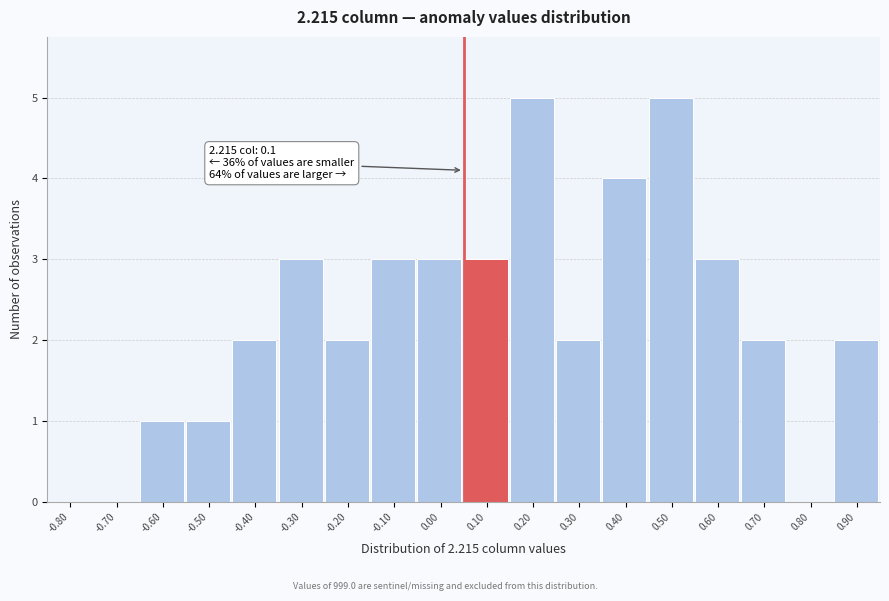

Reading right to left, list all the values displayed in this chart.

0.90=2	0.80=0	0.70=2	0.60=3	0.50=5	0.40=4	0.30=2	0.20=5	0.10=3	0.00=3	-0.10=3	-0.20=2	-0.30=3	-0.40=2	-0.50=1	-0.60=1	-0.70=0	-0.80=0